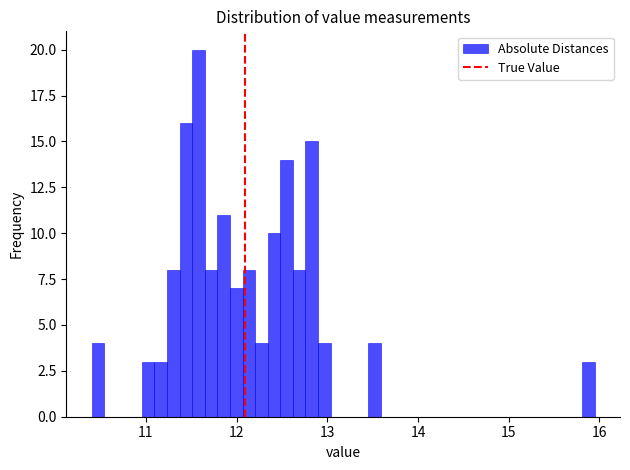

Around what value on the x-axis is the tallest bar? Give the approximate position of its centre, as read against the axis.

11.6